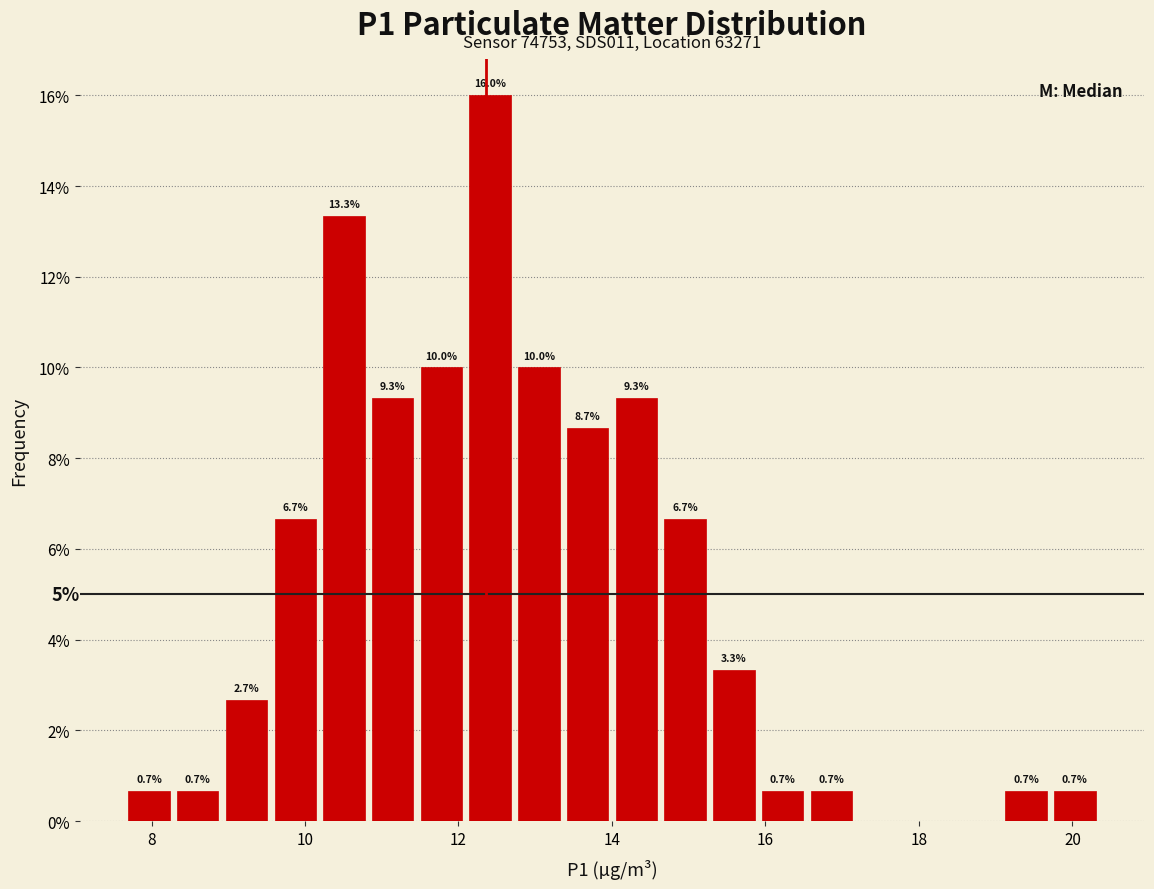

Read against the x-axis, roughly where is the centre of the tallest bar?

12.4